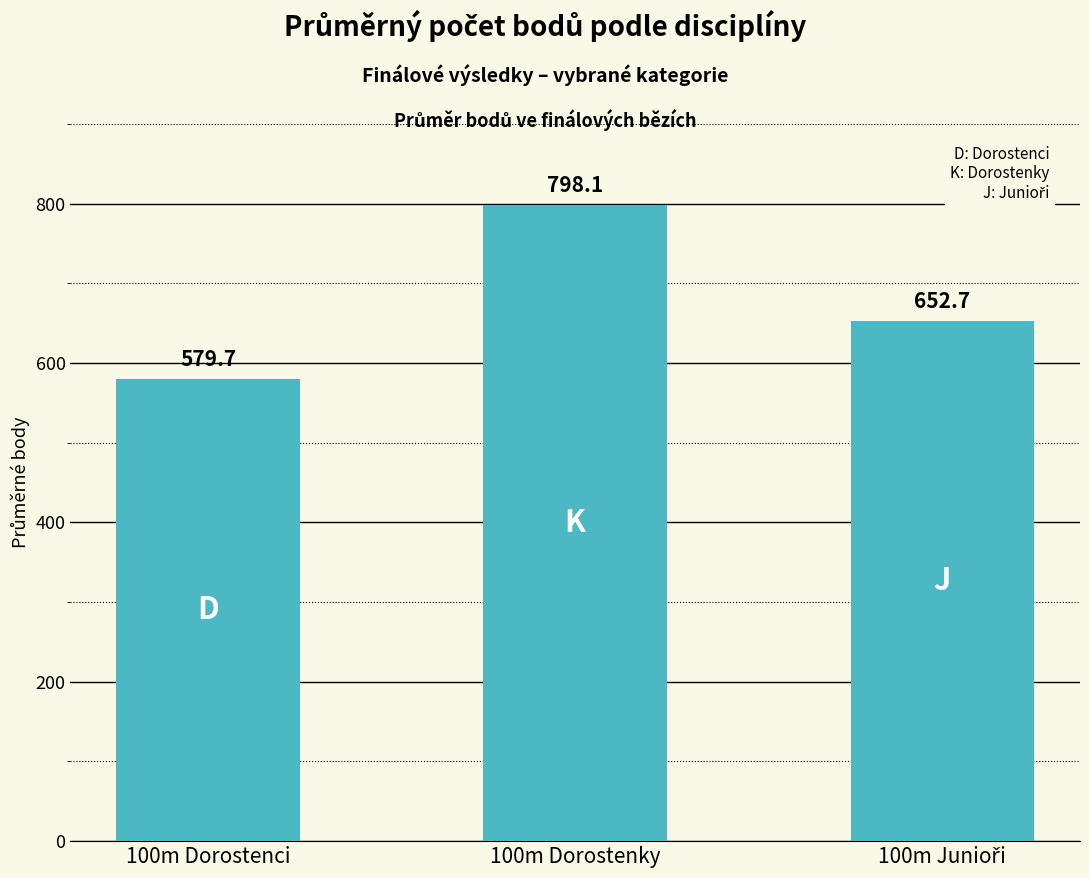

Reading left to right, list all the values displayed in this chart.

579.7	798.1	652.7